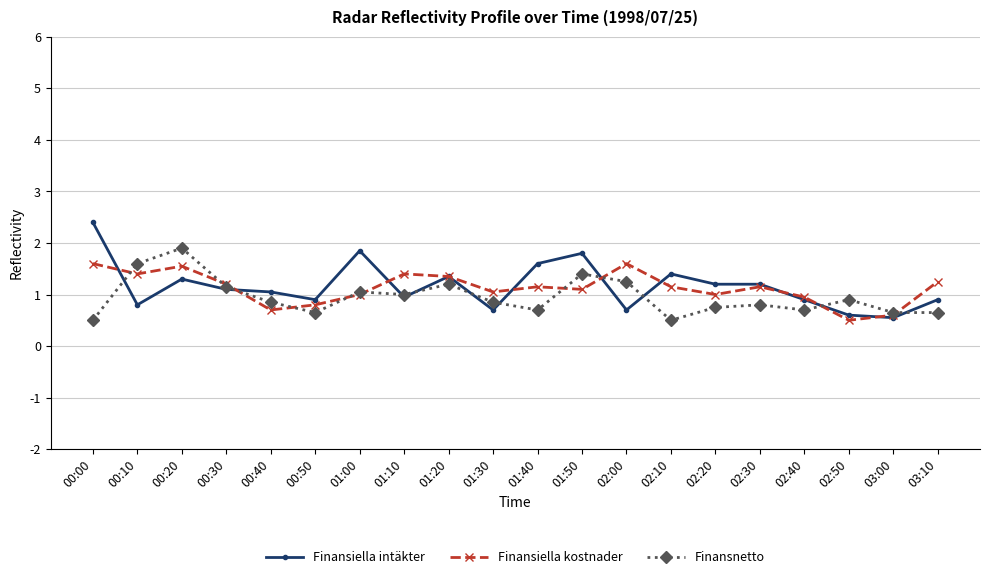

What is the total value across all series at 01:10?

3.4